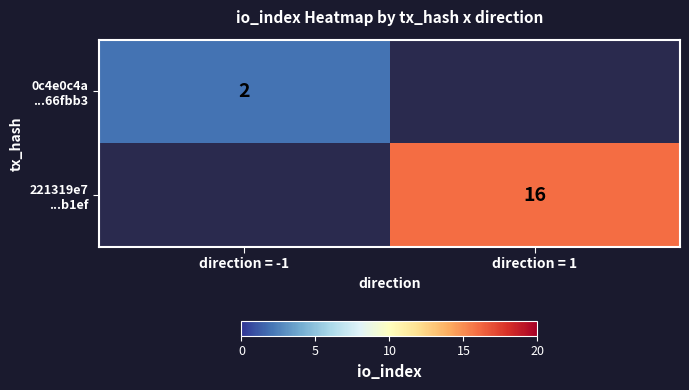

What is the highest value of the 0c4e0c4a ...66fbb3 series?

2.0